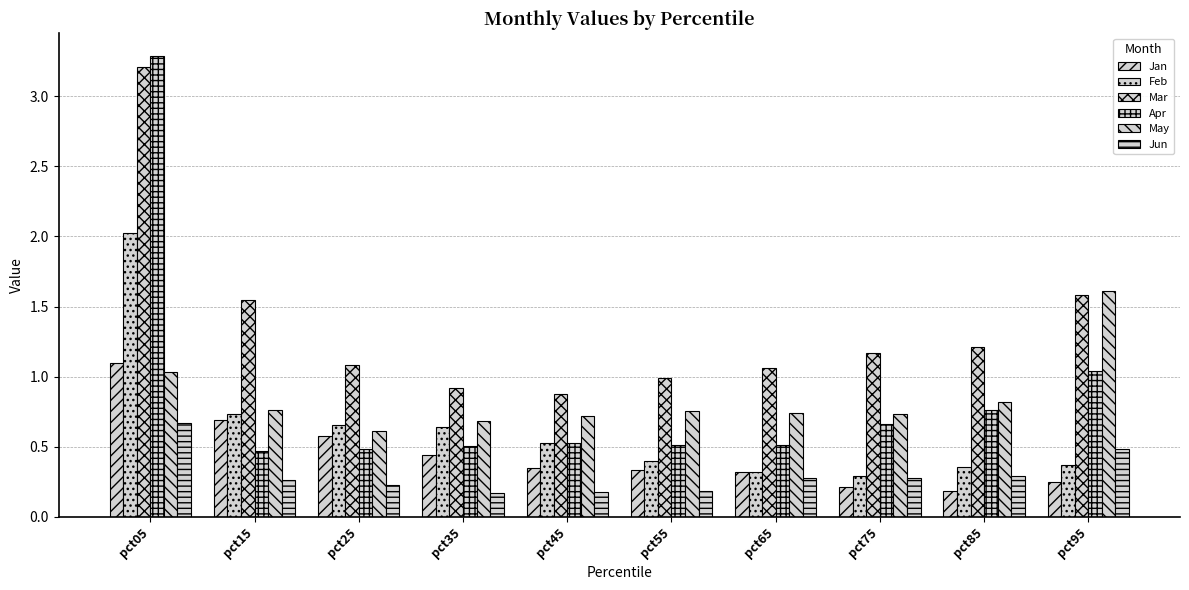

Count the number of categories in the chart.

10